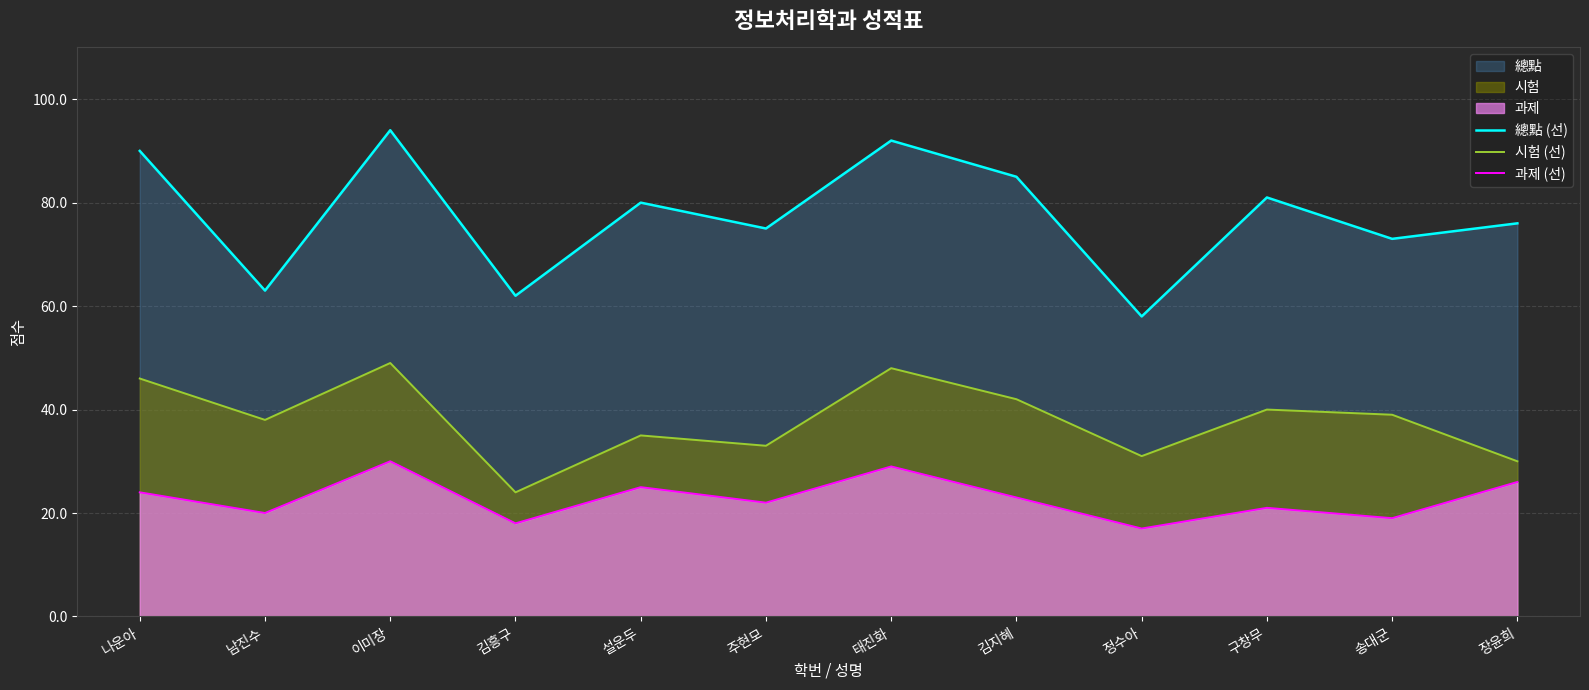

What is the sum of the 과제 (선) values at 주현모 and 태진화?

51